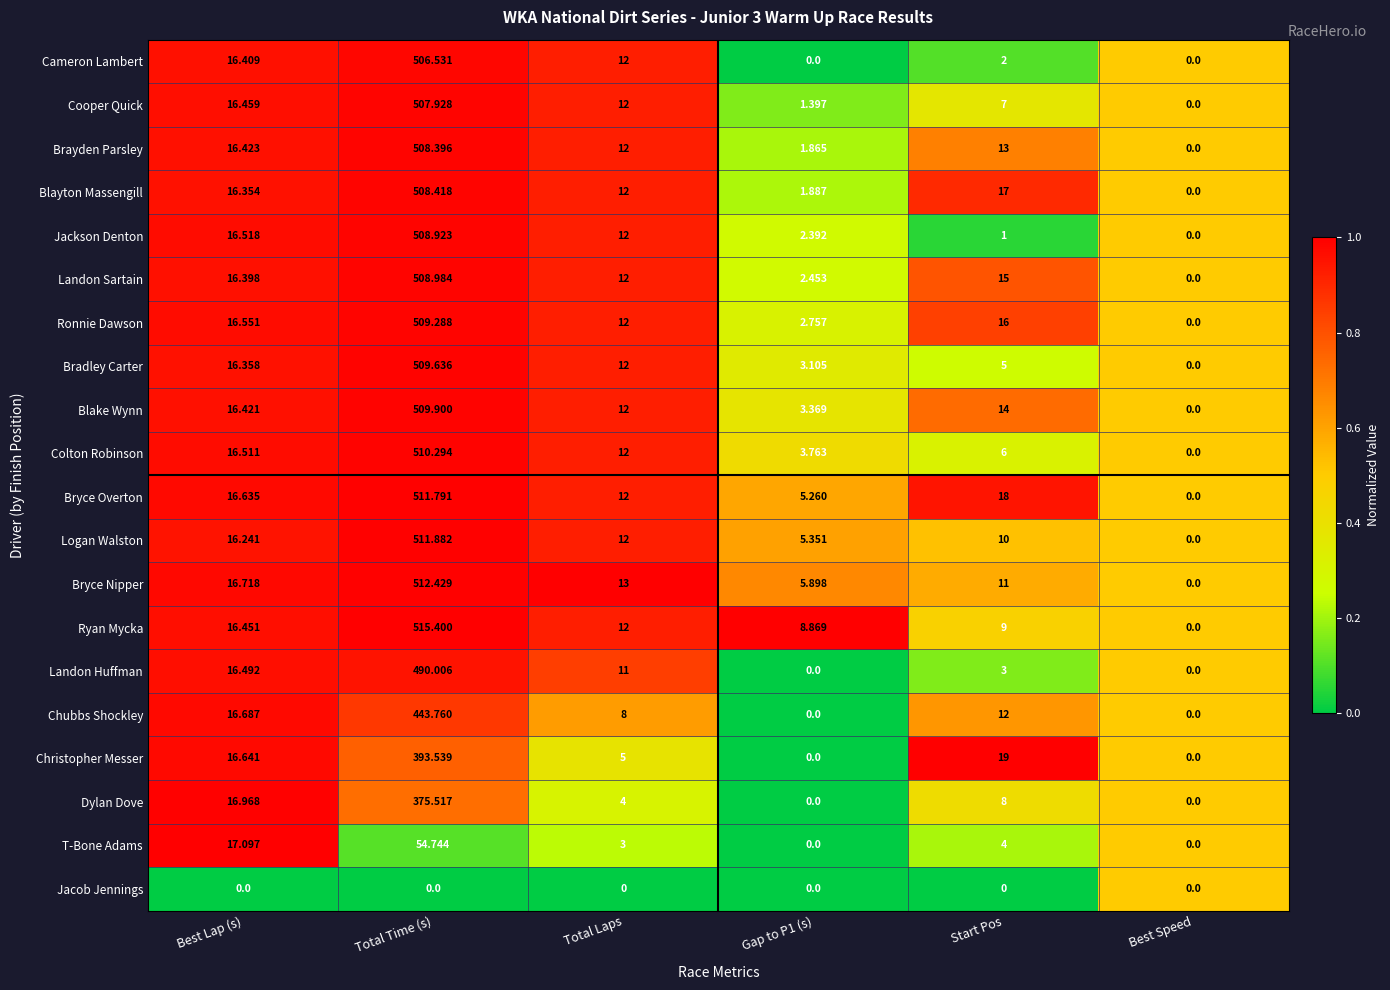

Which series changed the most between Total Time (s) and Start Pos?

Jackson Denton